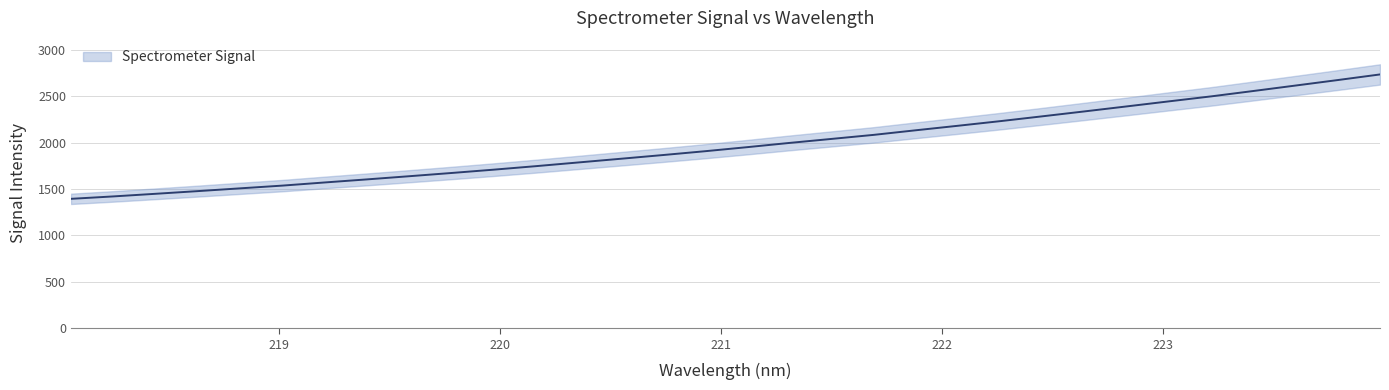

What is the difference between the maximum and minimum values?

1339.7